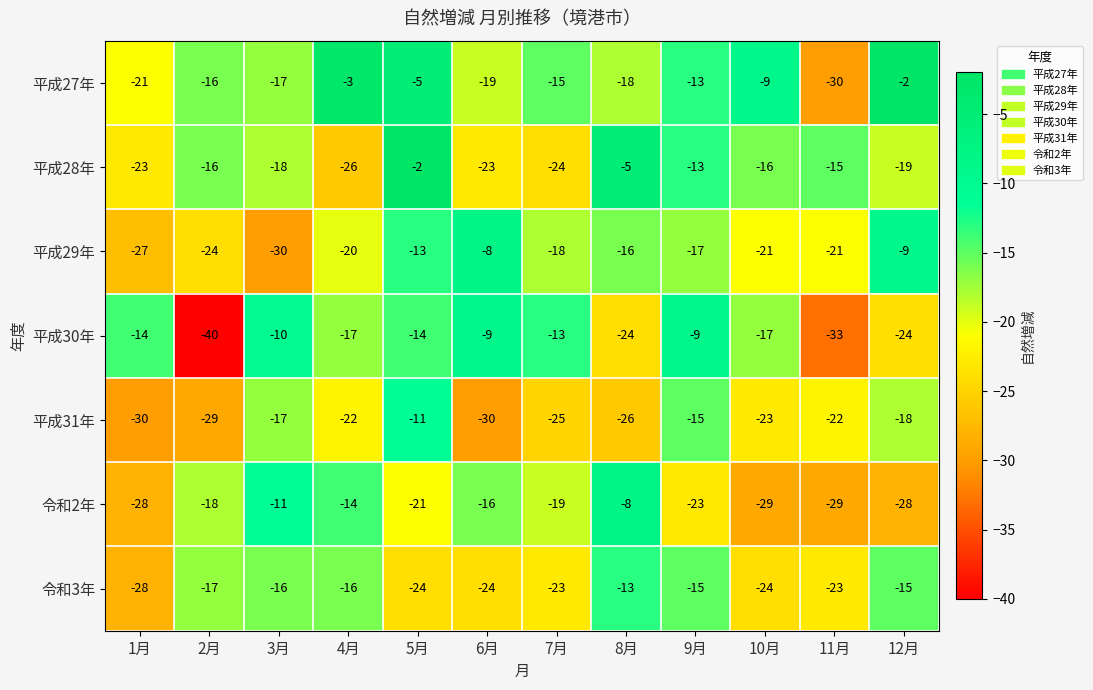

What is the difference between the maximum and minimum values in the 平成27年 series?

28